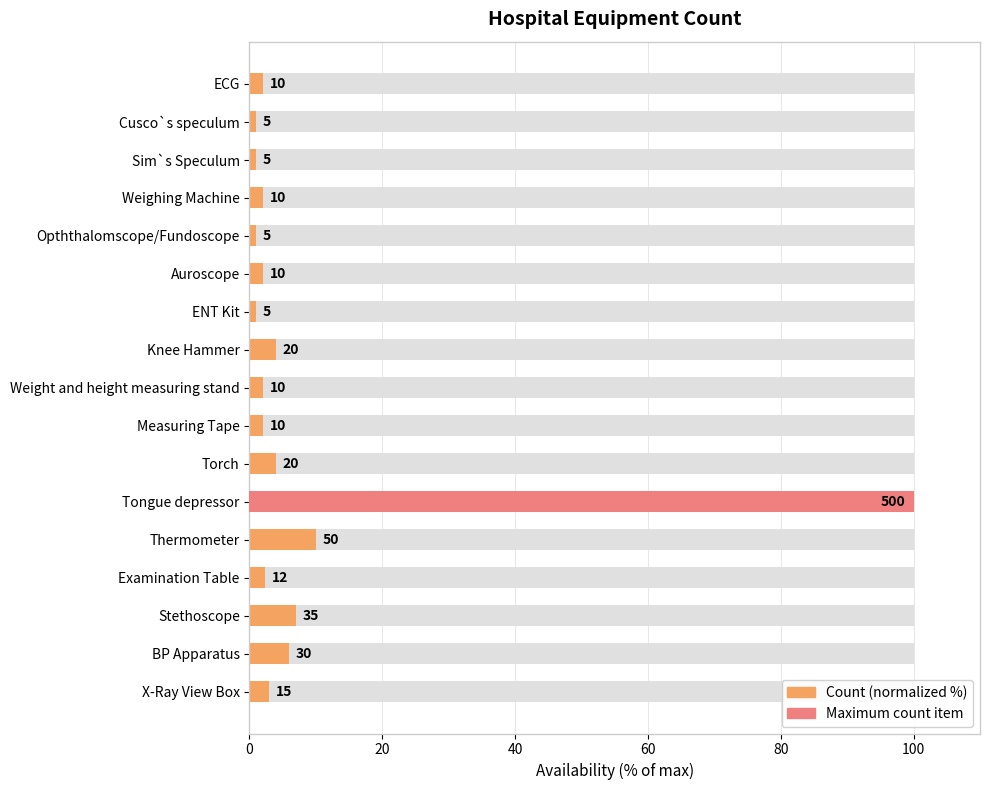

Reading left to right, list all the values displayed in this chart.

3.0	6.0	7.0	2.4	10.0	100.0	4.0	2.0	2.0	4.0	1.0	2.0	1.0	2.0	1.0	1.0	2.0